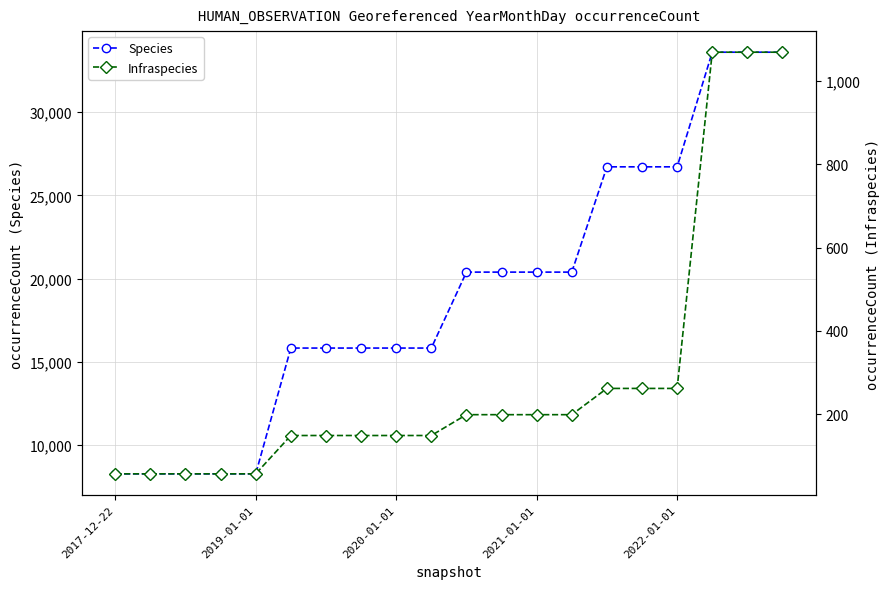

How many values in the Species series exceed 20388?

6